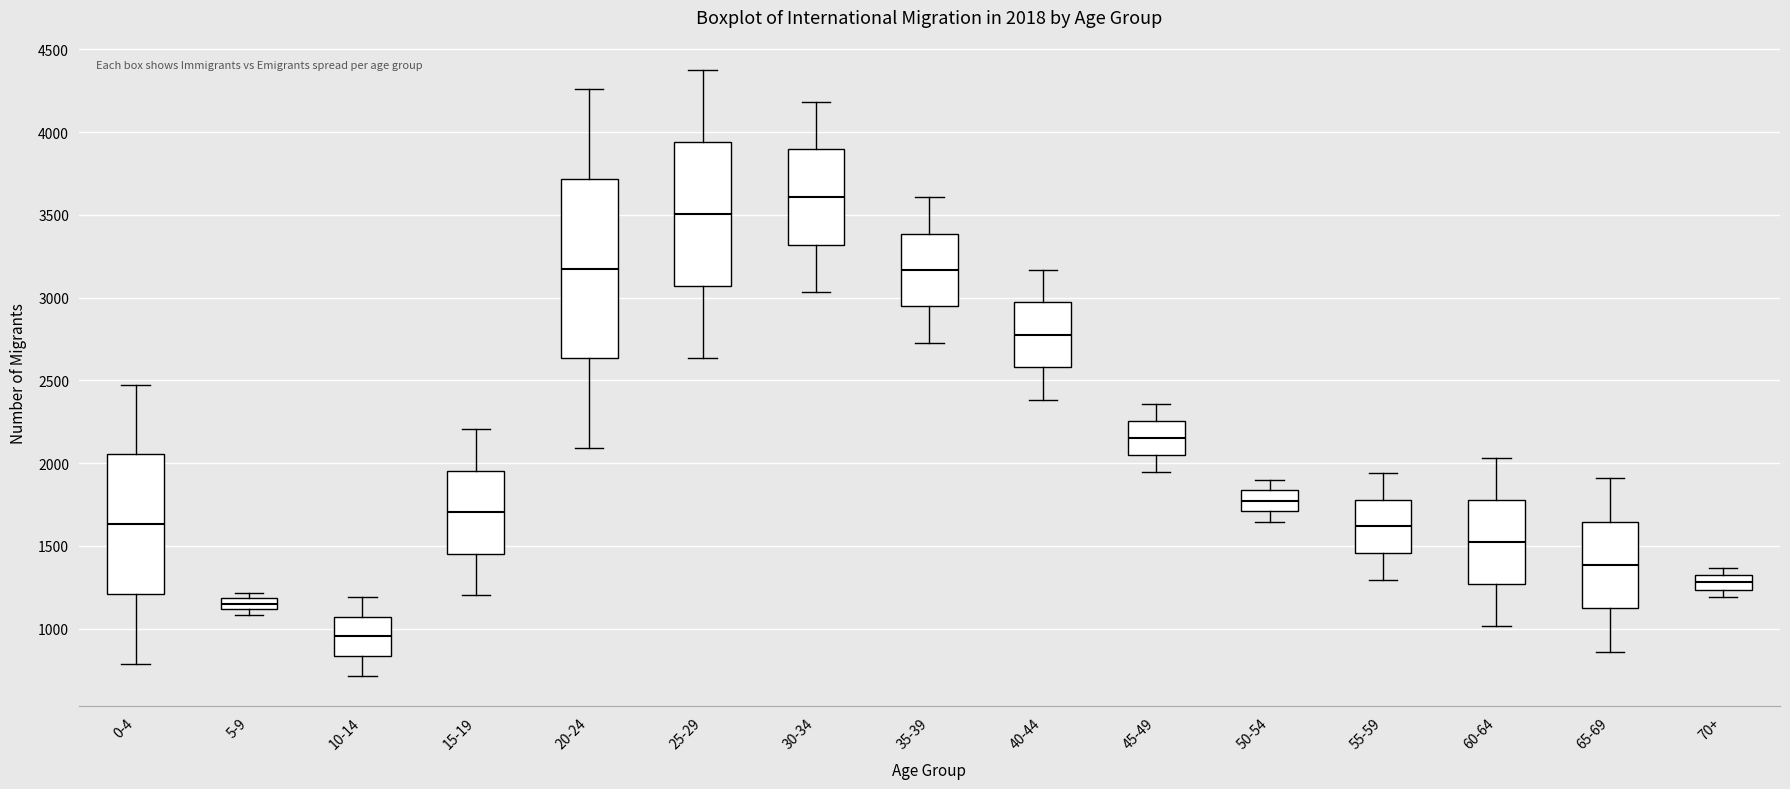

Which box is the tallest, from its lower edge to its upper edge?

20-24